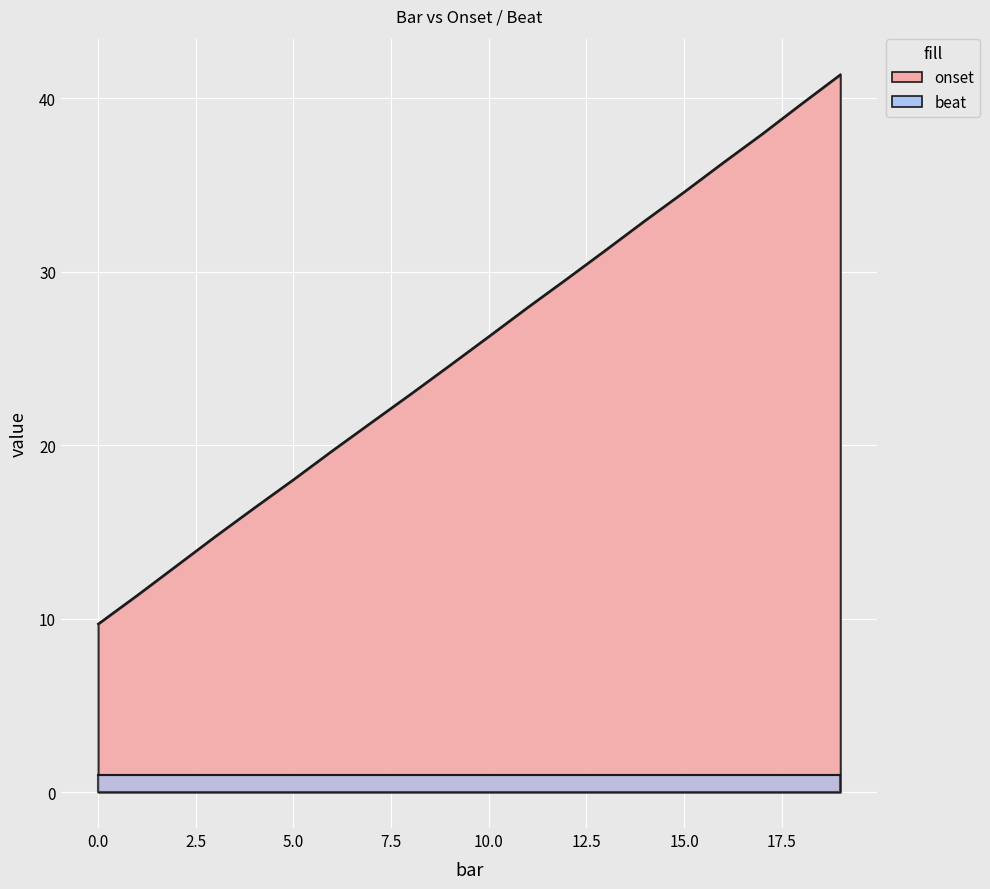

What is the difference between the second highest and minimum values?

30.0